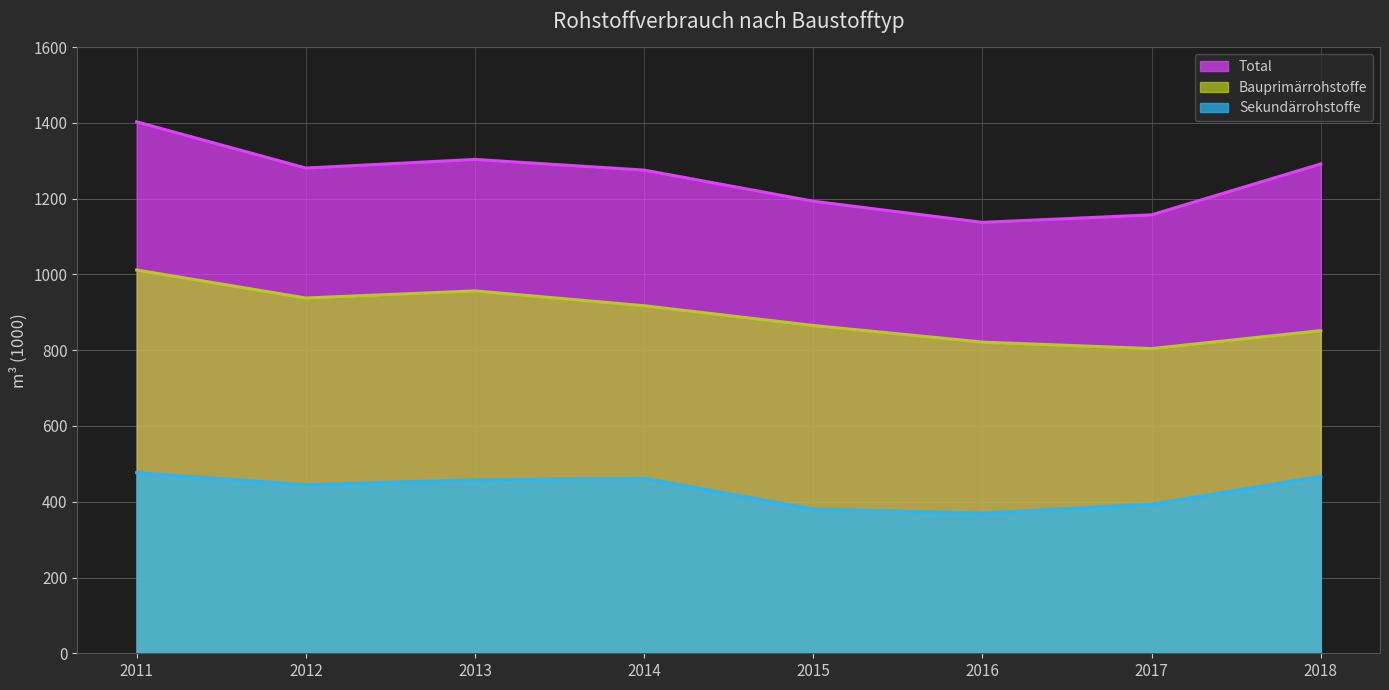

Which label corresponds to the largest value in the chart?

2011